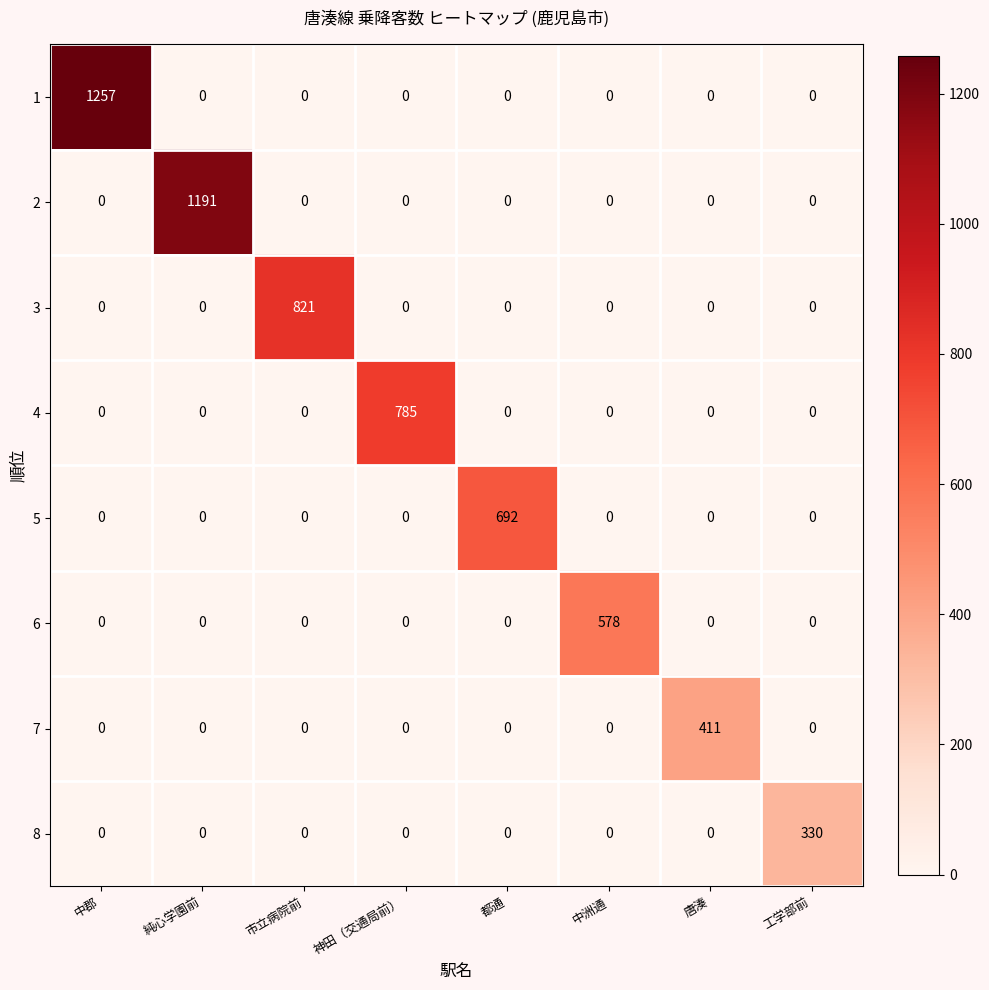

Rank the series by their maximum value, from lowest to highest.

8, 7, 6, 5, 4, 3, 2, 1